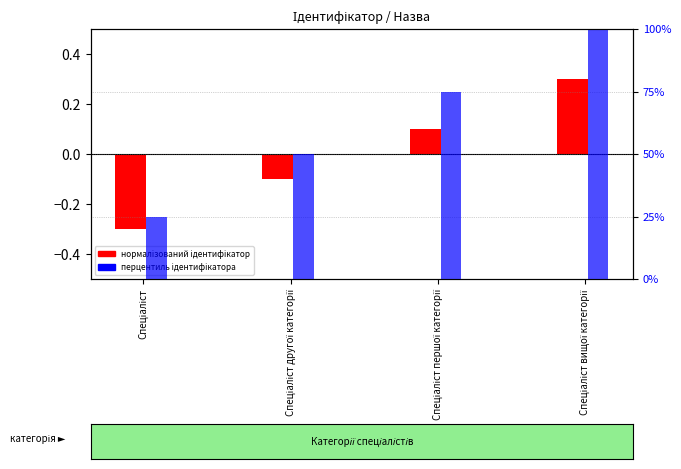

Reading left to right, what are all the values shown in this chart?

Ідентифікатор (нормалізований): Спеціаліст=-0.3	Спеціаліст другої категорії=-0.1	Спеціаліст першої категорії=0.1	Спеціаліст вищої категорії=0.3
Ідентифікатор (перцентиль): Спеціаліст=25.0	Спеціаліст другої категорії=50.0	Спеціаліст першої категорії=75.0	Спеціаліст вищої категорії=100.0